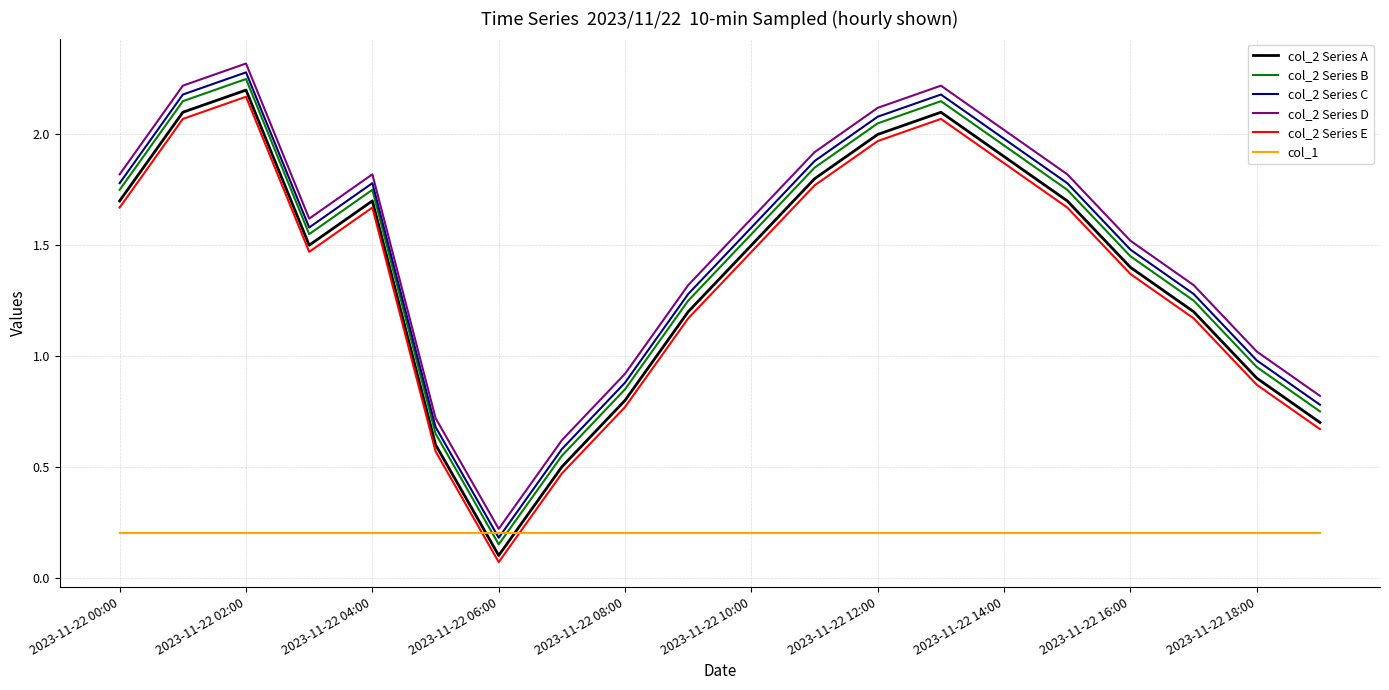

After their last crossing, which series has the higher values: col_2 Series A or col_1?

col_2 Series A